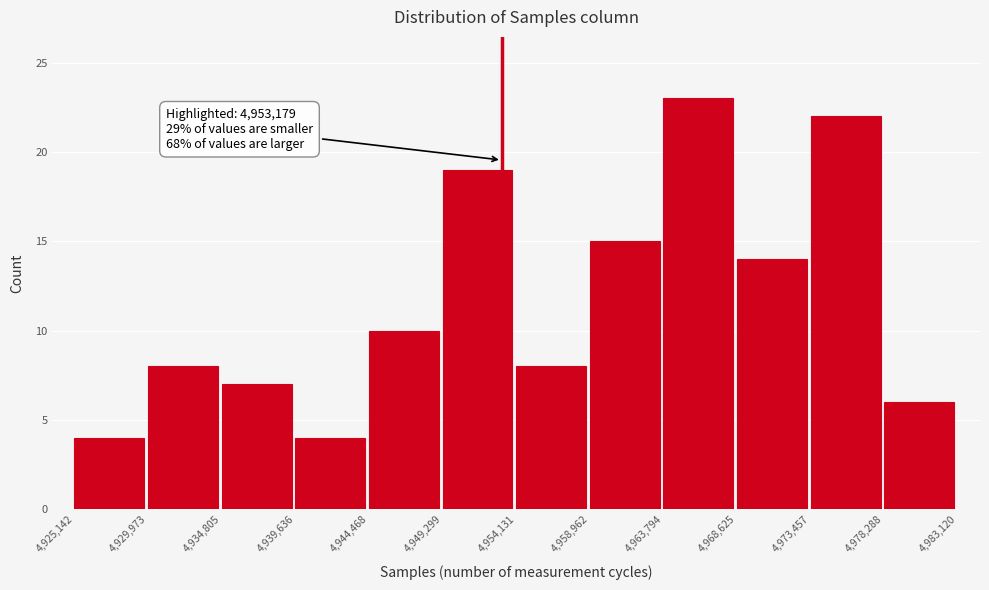

Over which range of the x-axis is the bar tallest?

4,963,794 to 4,968,625